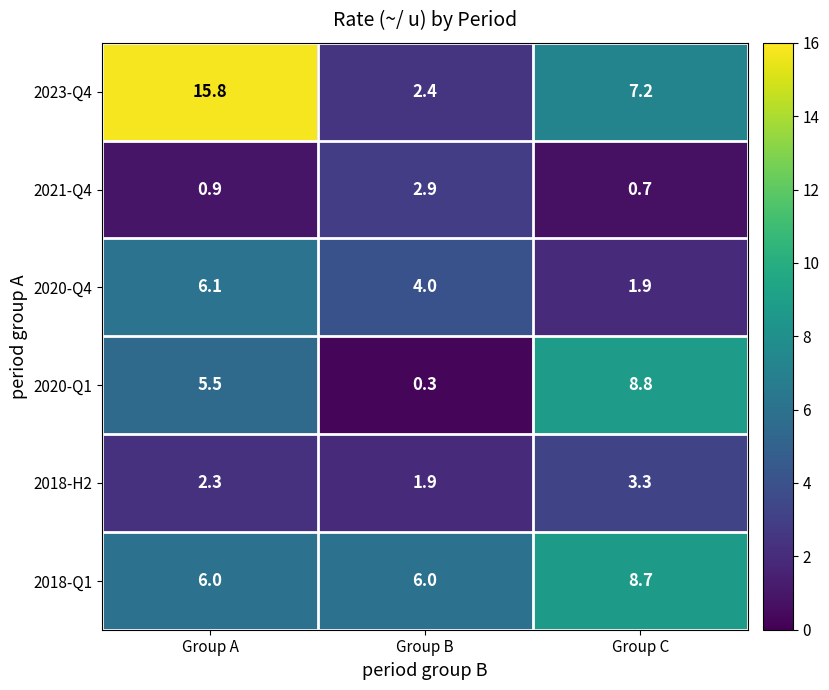

Reading left to right, transcribe all the data shown in this chart.

2023-Q4: Group A=15.8	Group B=2.4	Group C=7.2
2021-Q4: Group A=0.9	Group B=2.9	Group C=0.7
2020-Q4: Group A=6.1	Group B=4.0	Group C=1.9
2020-Q1: Group A=5.5	Group B=0.3	Group C=8.8
2018-H2: Group A=2.3	Group B=1.9	Group C=3.3
2018-Q1: Group A=6.0	Group B=6.0	Group C=8.7